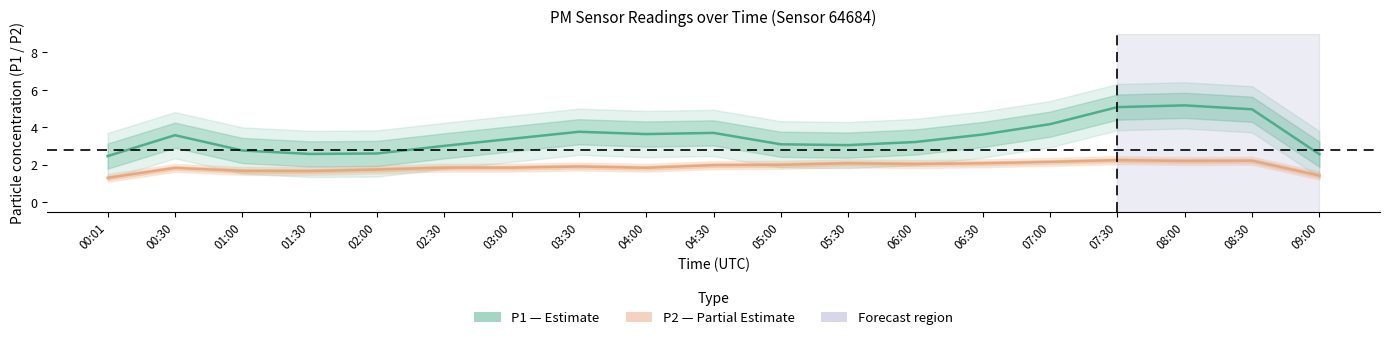

What is the spread (max minus min) of values at 03:30?

1.9